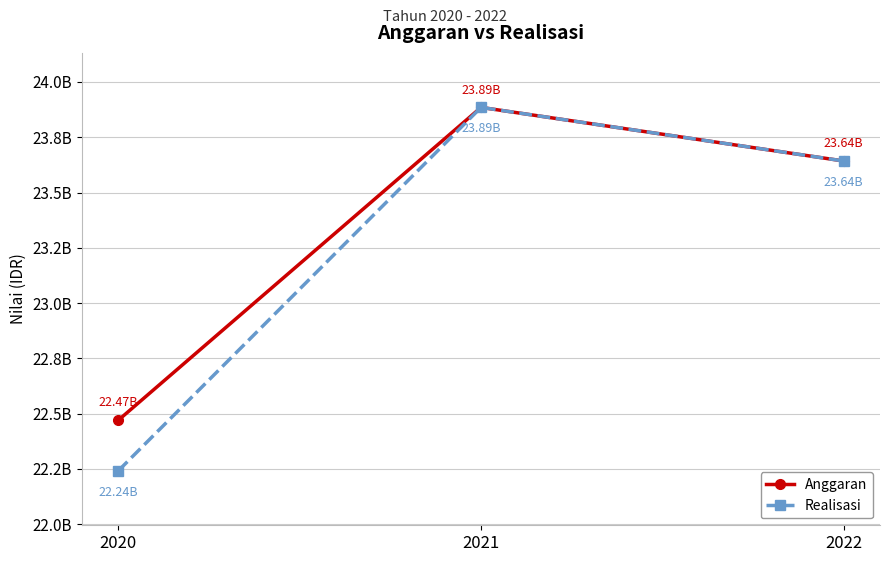

What is the sum of the Anggaran values at 2020 and 2021?

46355042000